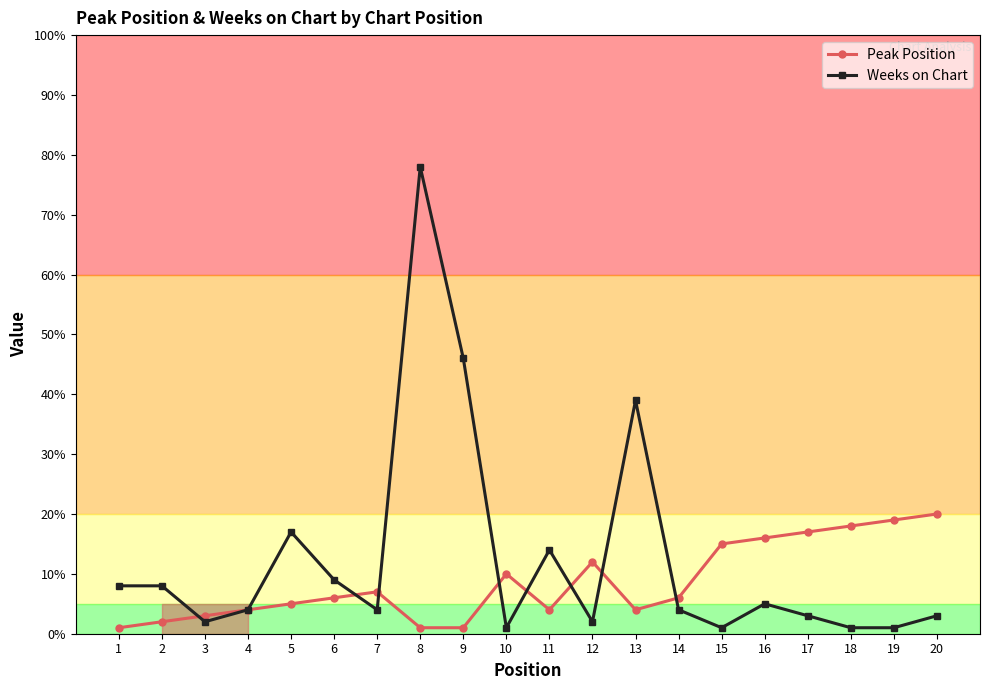

Between 4 and 5, which series saw the biggest shift?

Weeks on Chart